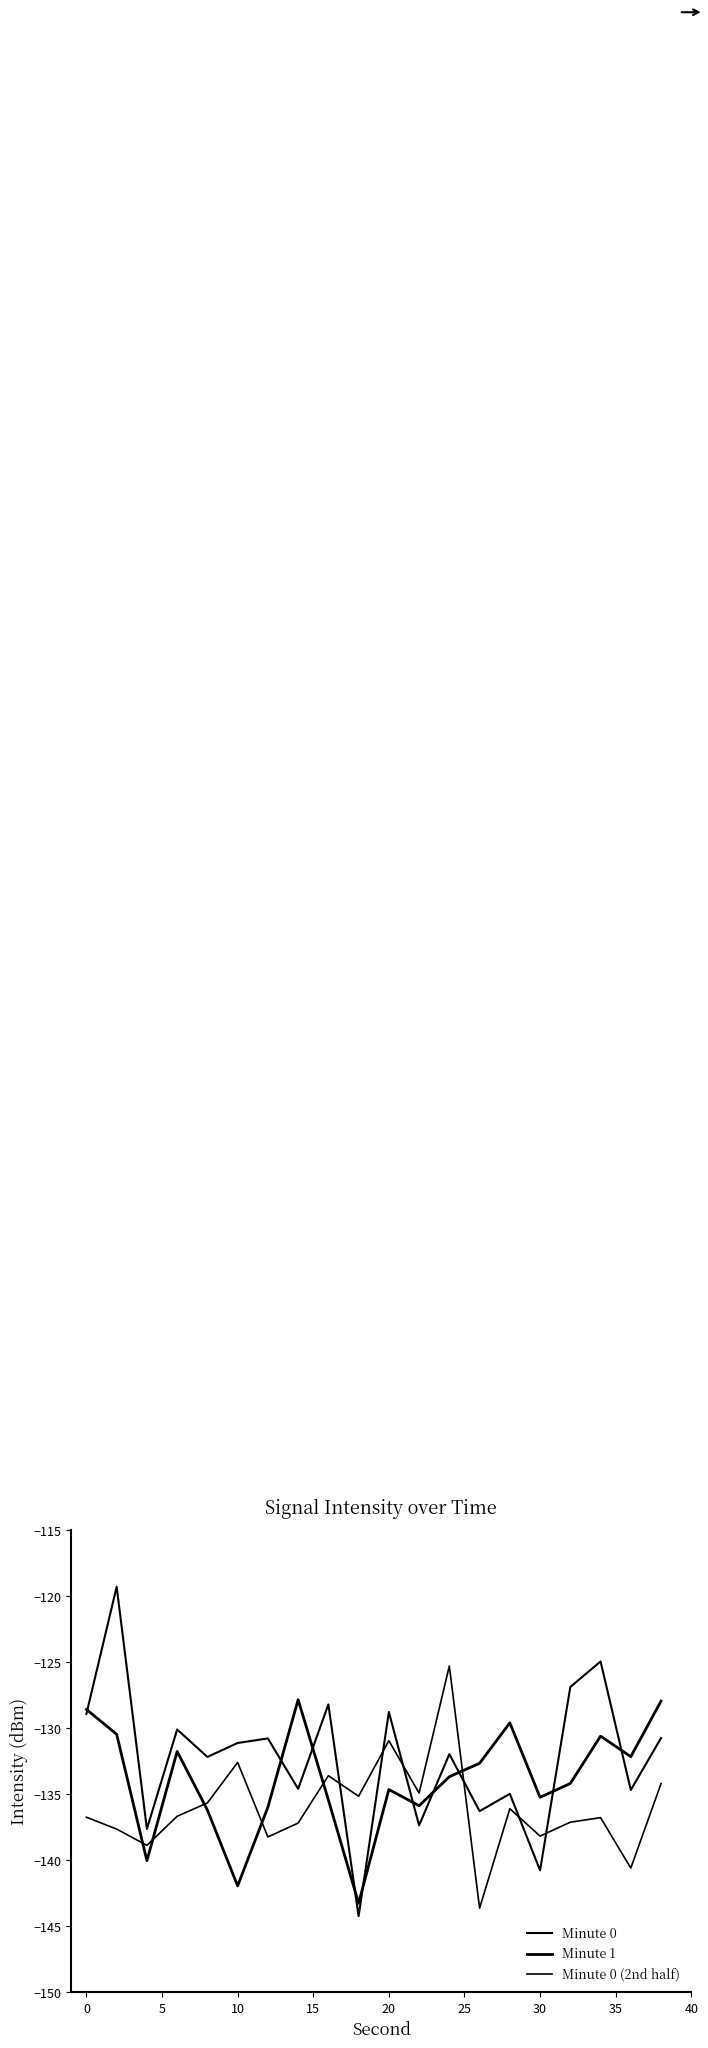

What is the maximum value for Minute 1?

-127.8